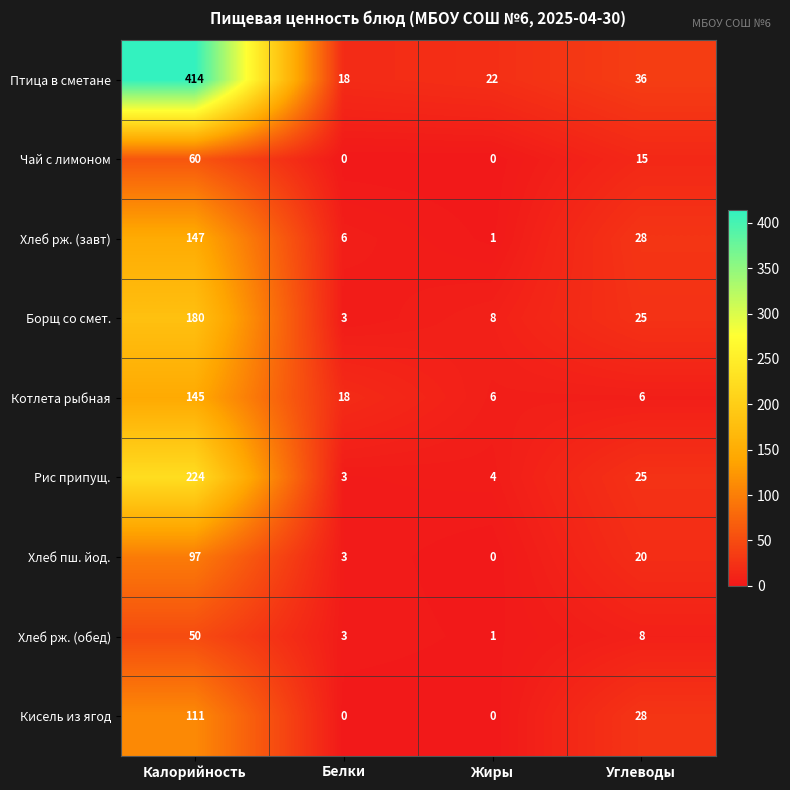

The value of Рис припущ. at Углеводы is 25. True or false?

True